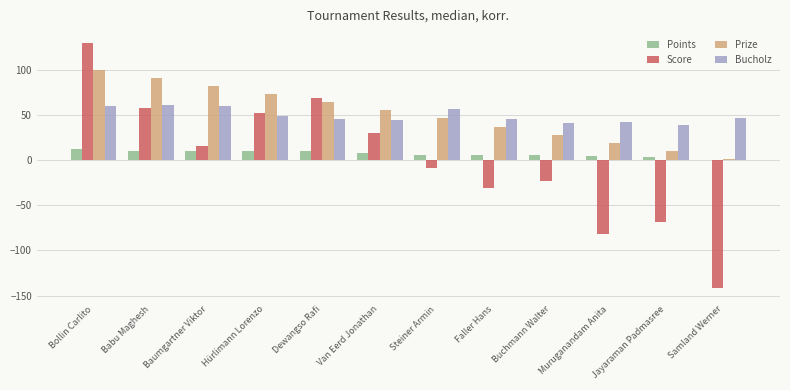

What is the sum of the Score values at Van Eerd Jonathan and Dewangso Rafi?

99